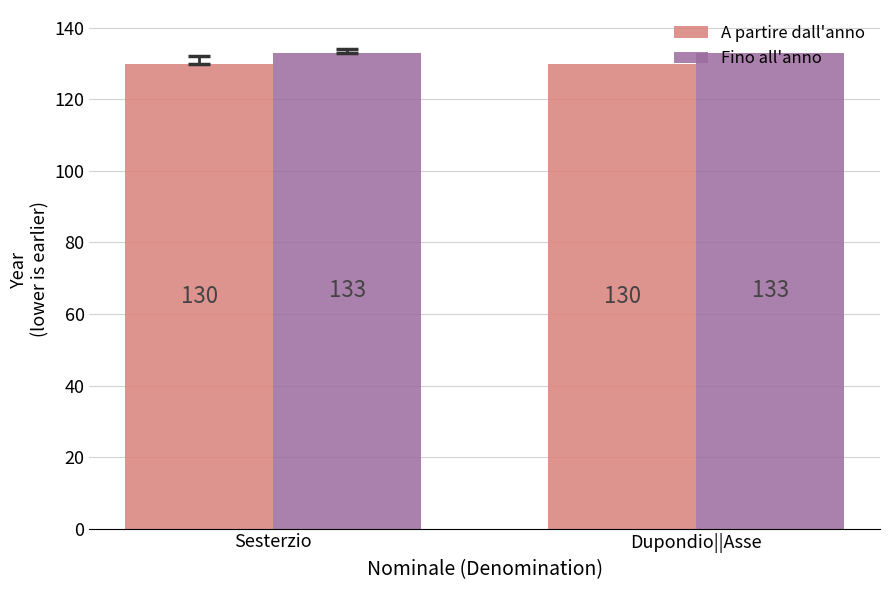

Reading left to right, extract all data points from this chart.

A partire dall'anno: Sesterzio=130	Dupondio||Asse=130
Fino all'anno: Sesterzio=133	Dupondio||Asse=133